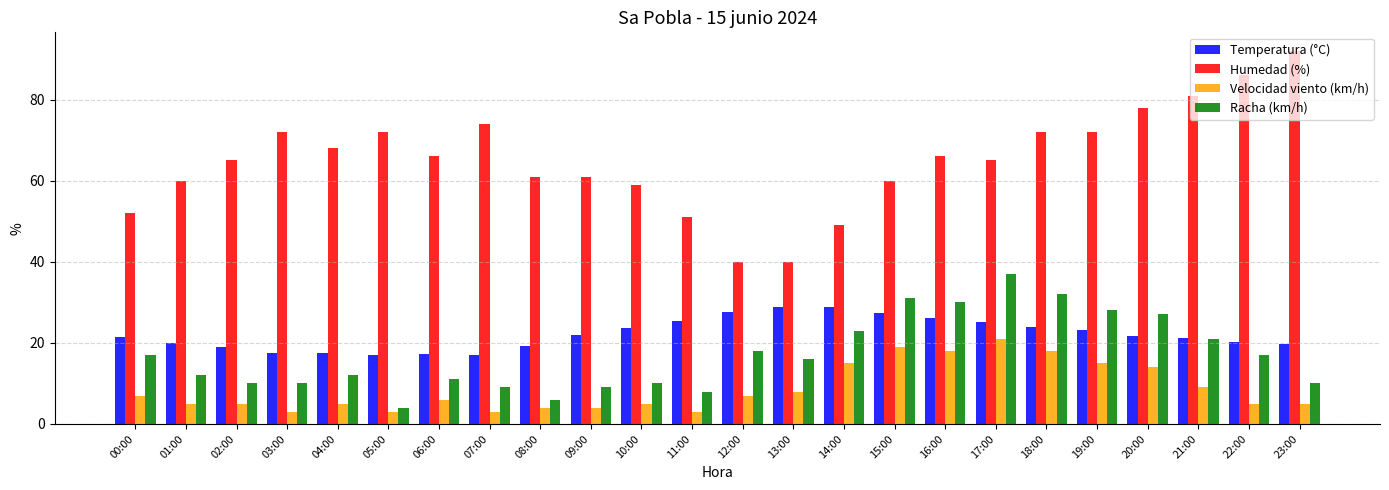

How many bars are there in total?

96